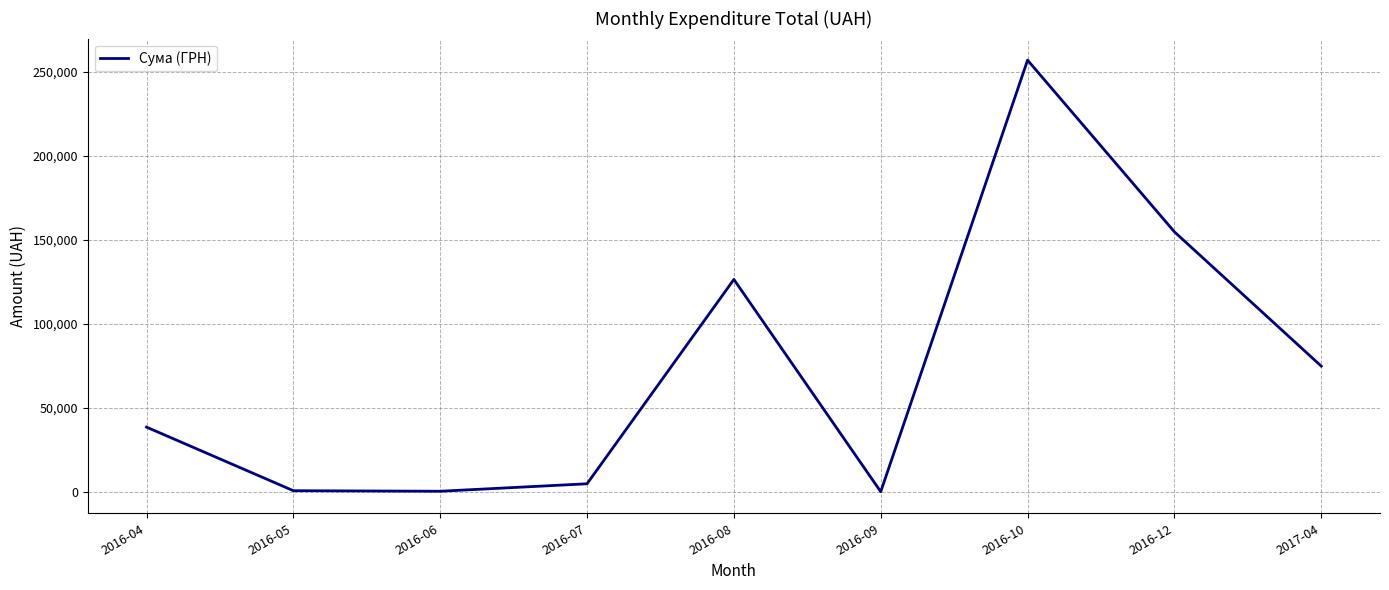

The value at 2016-06 is 352.0. True or false?

True